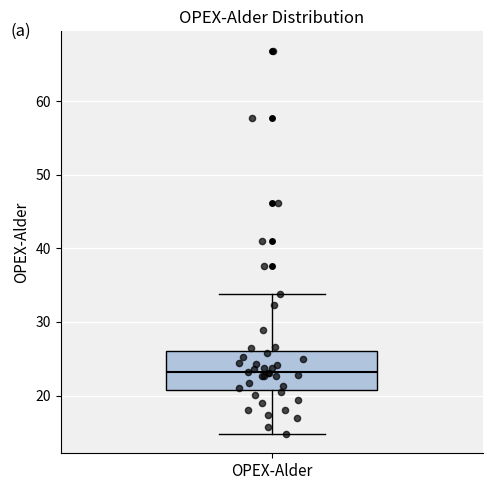

Where does the median line of the box for OPEX-Alder sit on the y-axis? The values are not printed on the chart, so give them approximately, as read against the axis.

23